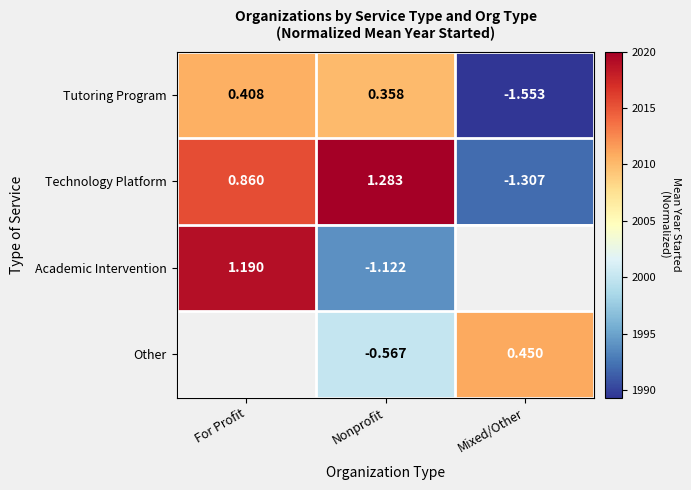

What is the difference between the highest and lowest values at Nonprofit?

2.4